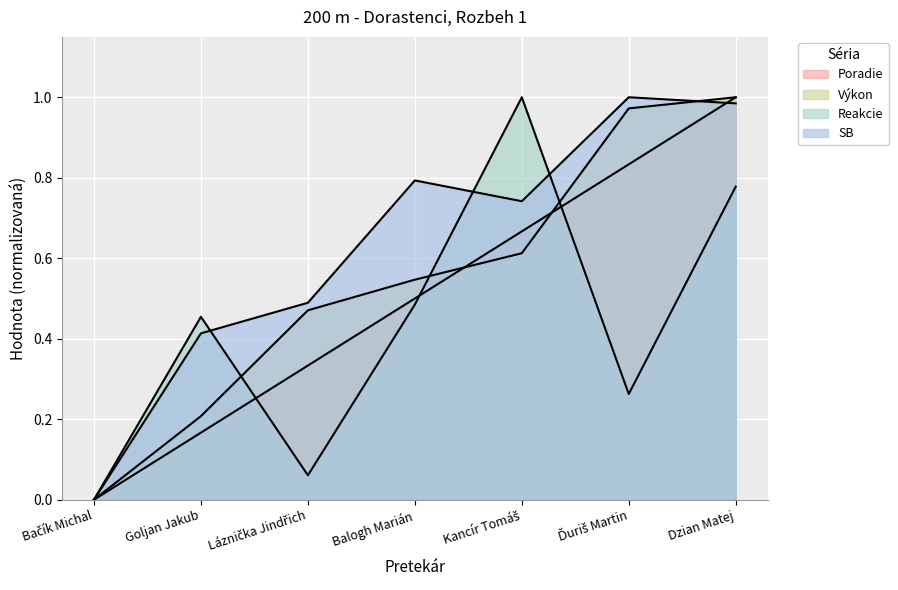

Rank the categories by Reakcie value from highest to lowest.

Kancír Tomáš, Dzian Matej, Balogh Marián, Goljan Jakub, Ďuriš Martin, Láznička Jindřich, Bačík Michal